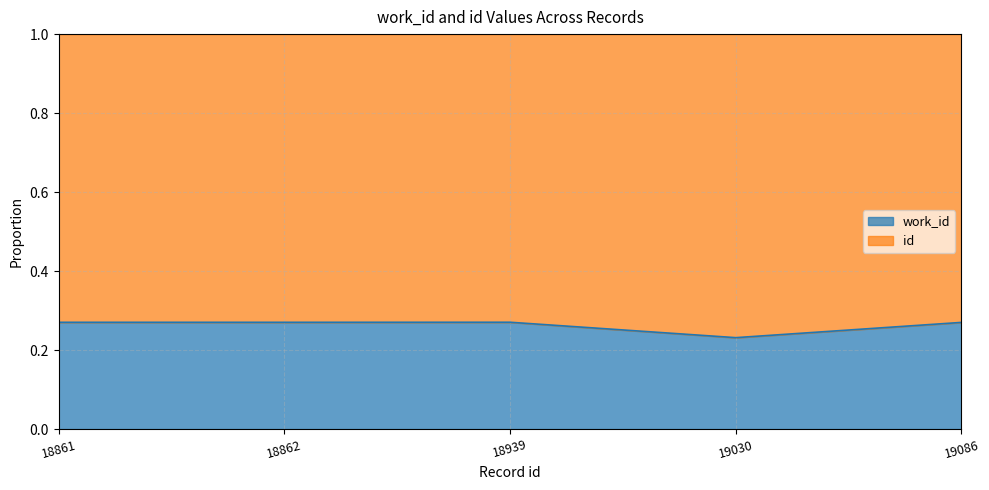

At which category does the chart reach its minimum across all series?

19030